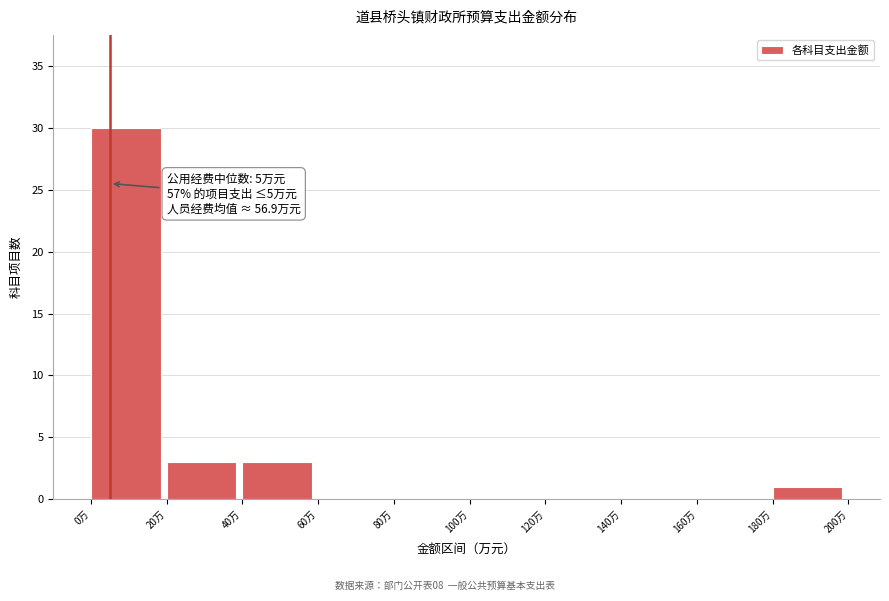

Which range on the x-axis has the tallest bar?

0 to 20